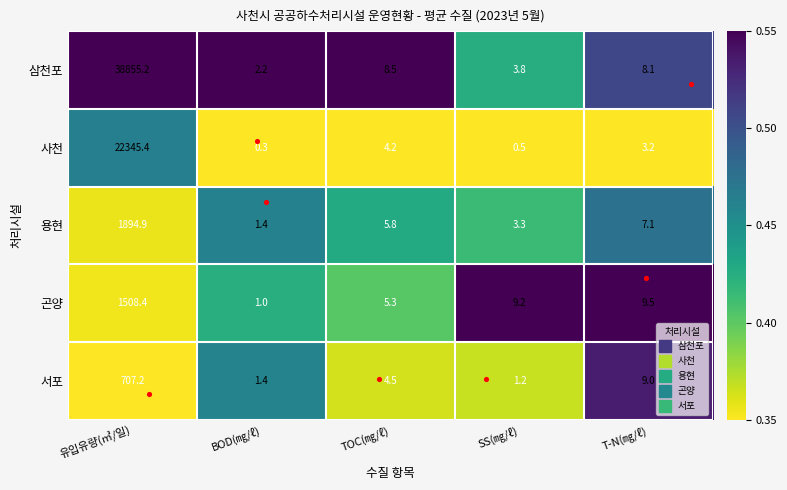

What is the spread (max minus min) of values at TOC(㎎/ℓ)?

4.3